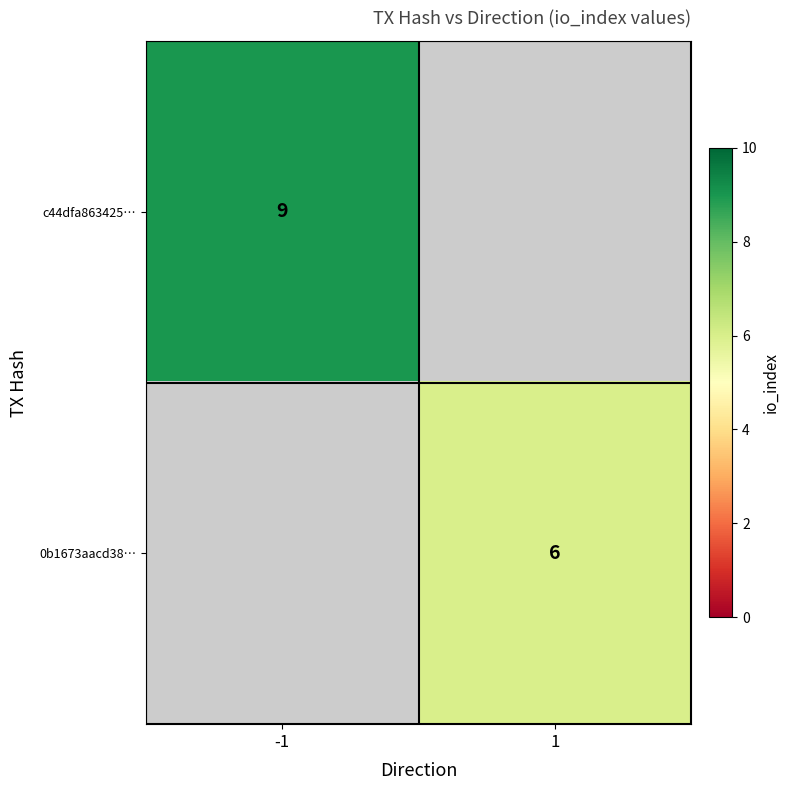

At how many categories does at least one series exceed 8?

1